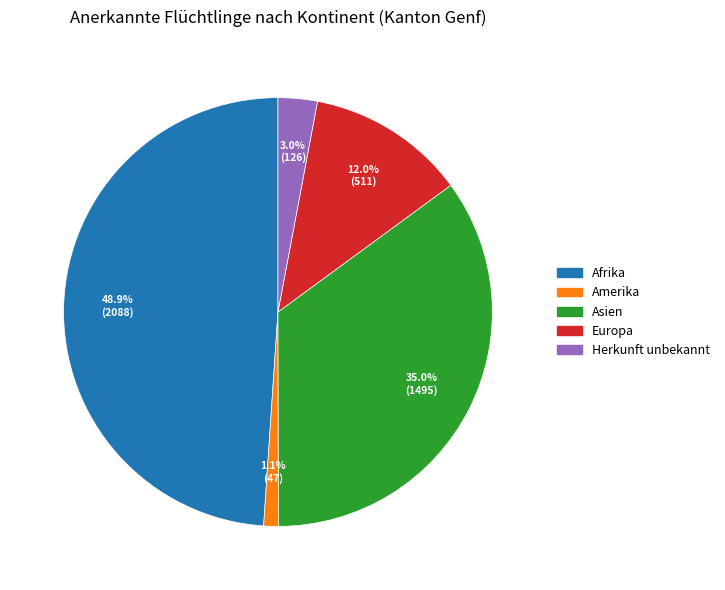

Which has a higher value, Europa or Herkunft unbekannt?

Europa